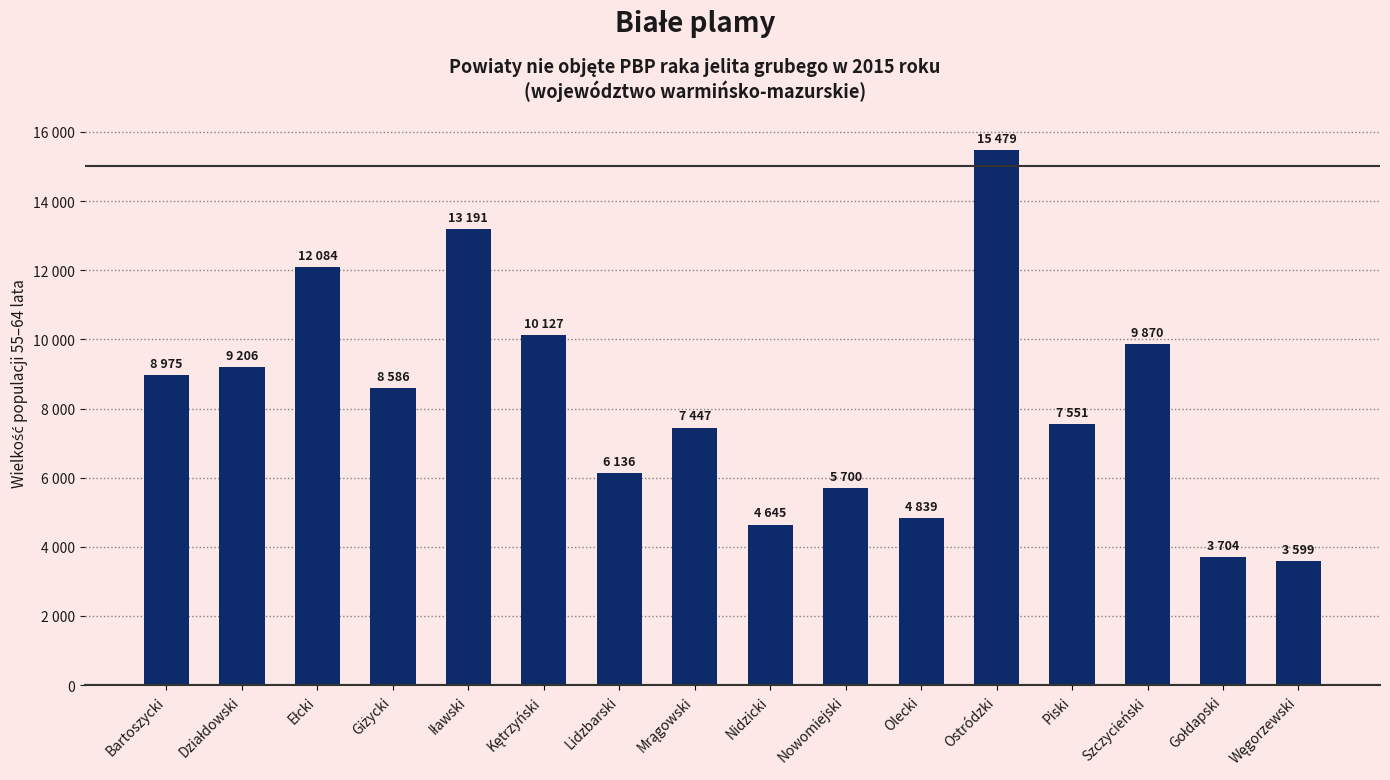

Are the bars horizontal?

No